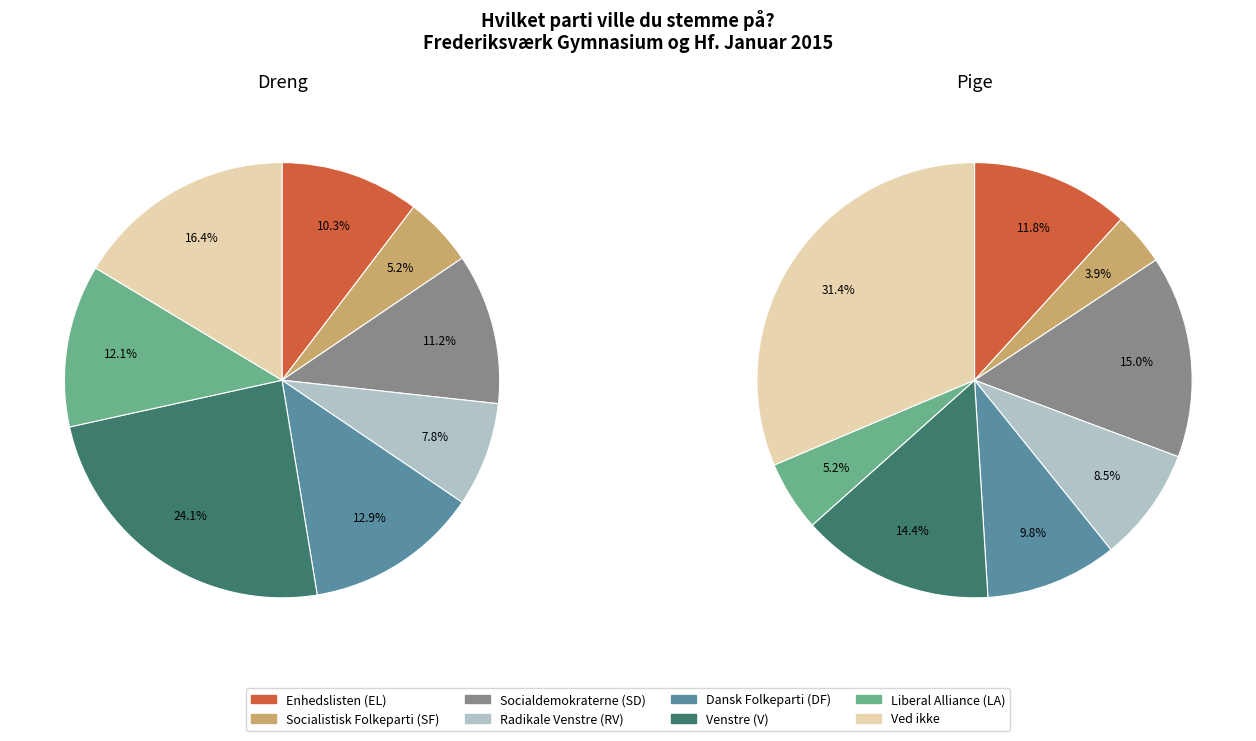

To the nearest percent, what is the difference between the Socialistisk Folkeparti (SF) and Socialdemokraterne (SD) slice percentages?

6%